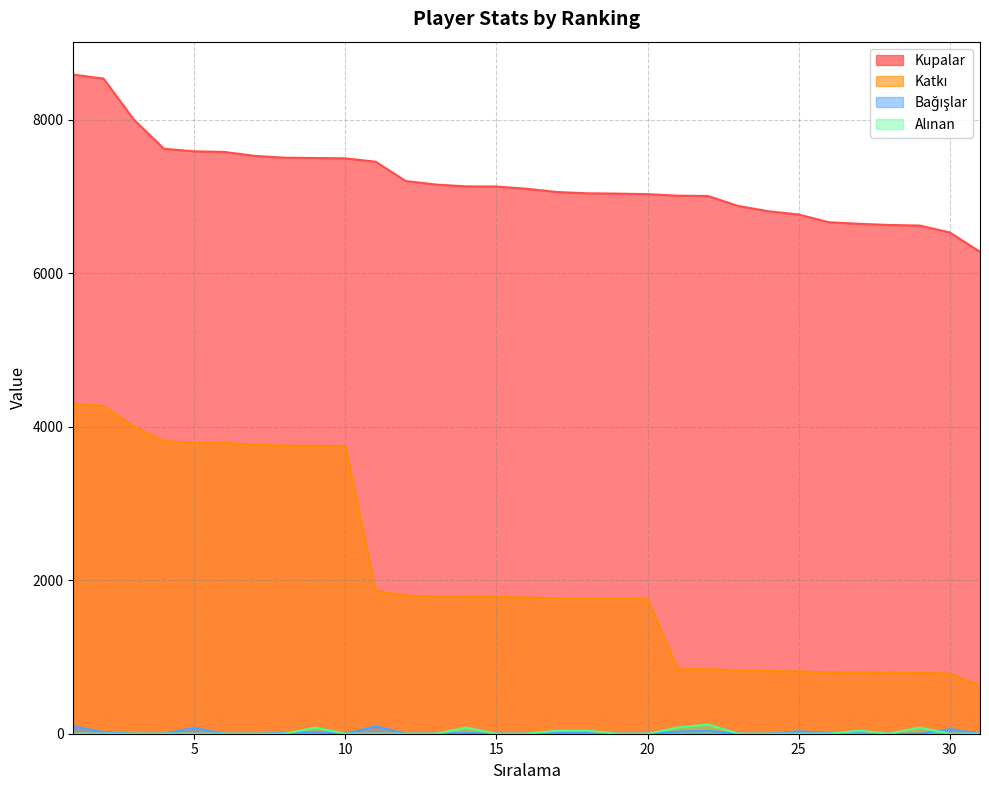

Where do Alınan and Bağışlar first cross each other?

8 and 9